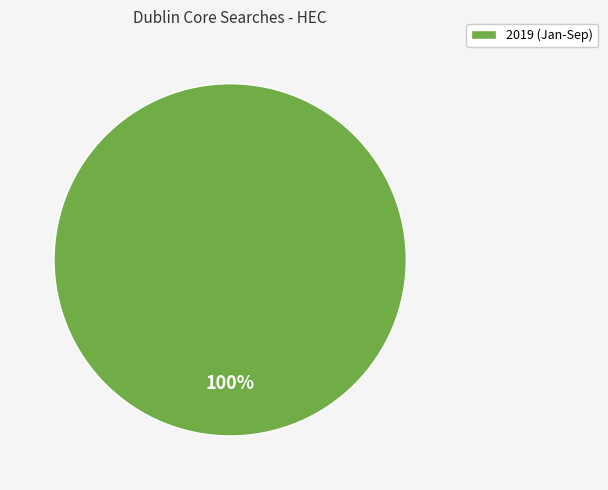

Does 2019 (Jan-Sep) account for over 50% of the chart?

Yes